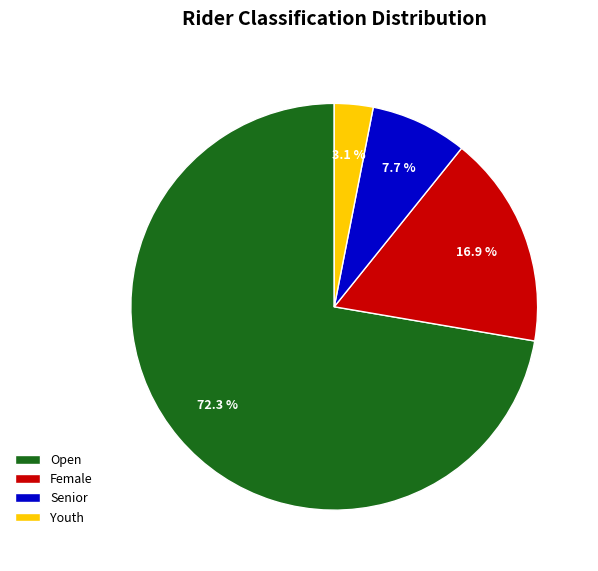

How many segments does this pie chart have?

4